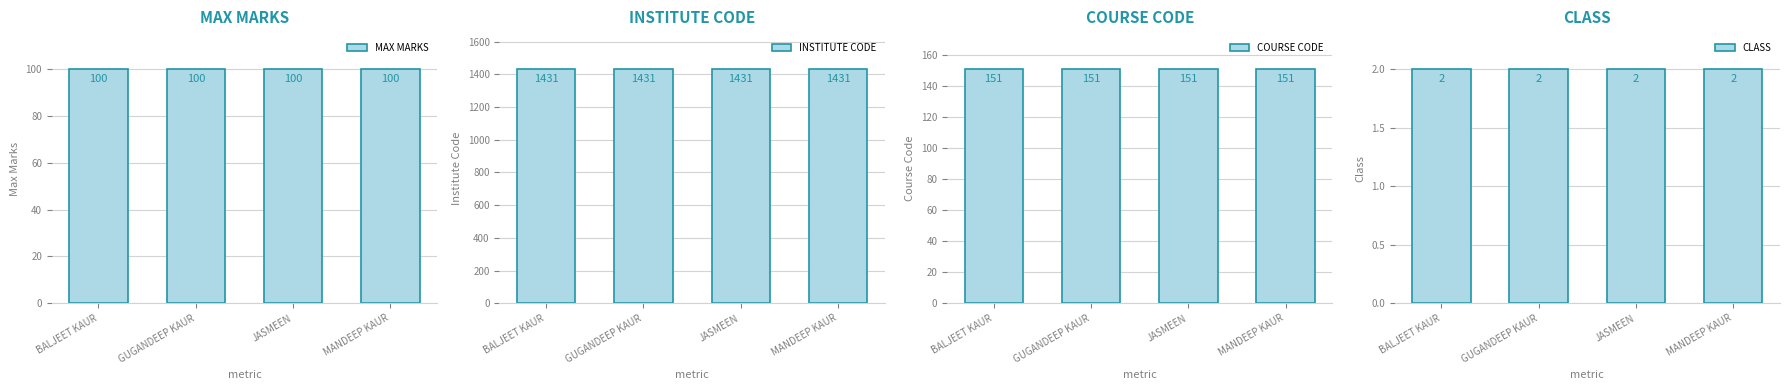

What is the label of the 4th bar from the left?

MANDEEP KAUR